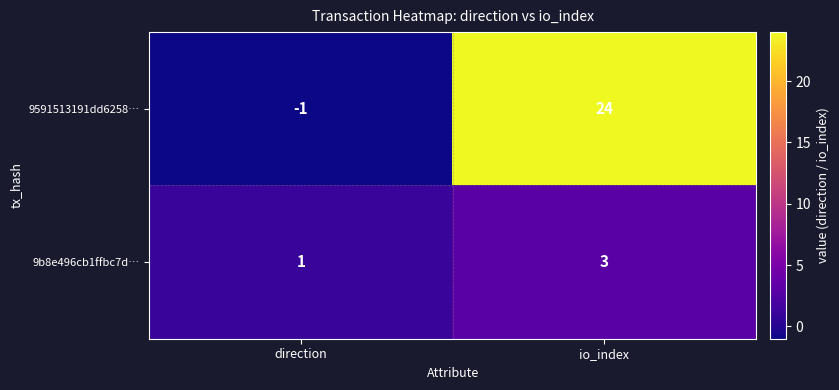

How many categories are shown in the chart?

2